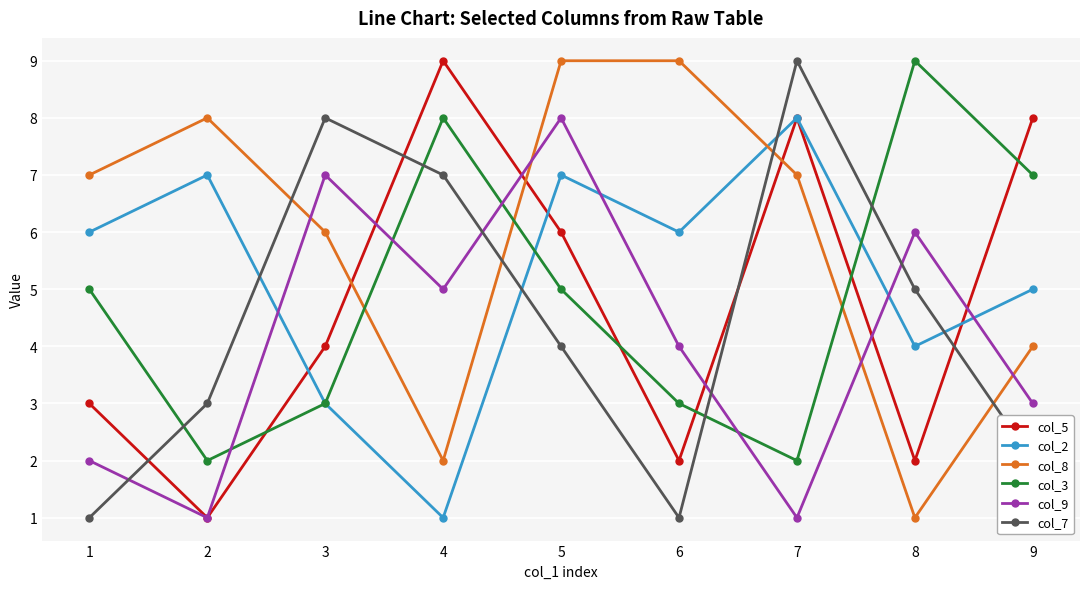

What is the difference between the col_5 values at 1 and 9?

5